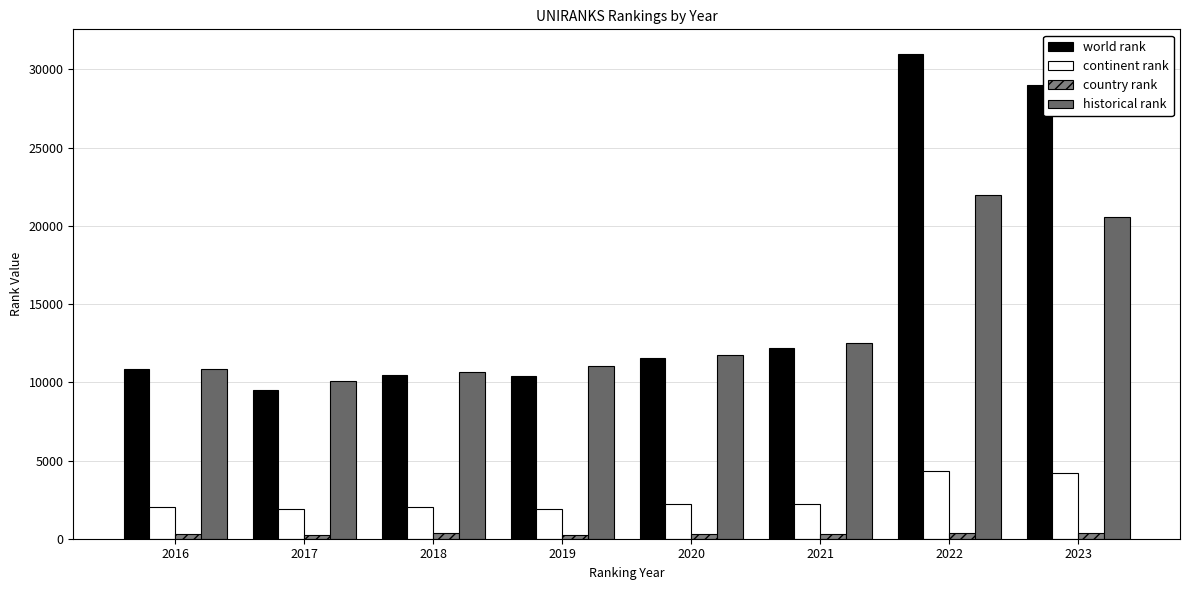

How many values in the continent rank series are below 2197?

4